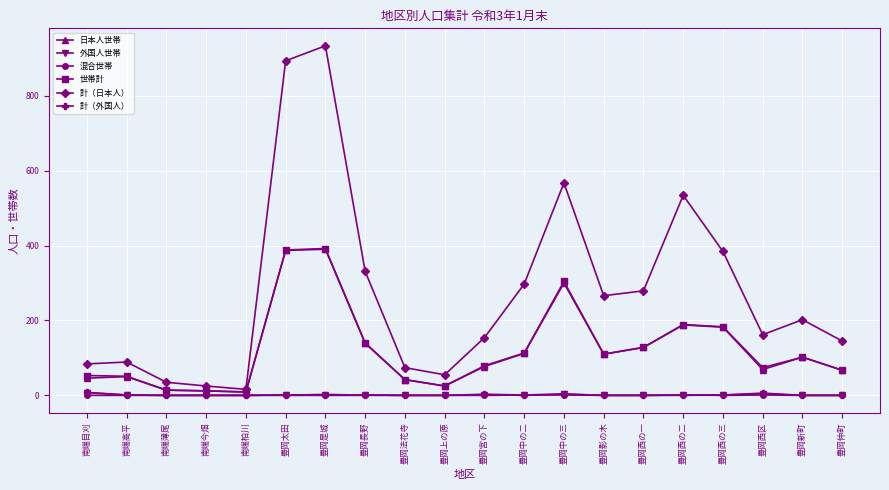

What is the greatest value displayed?

933